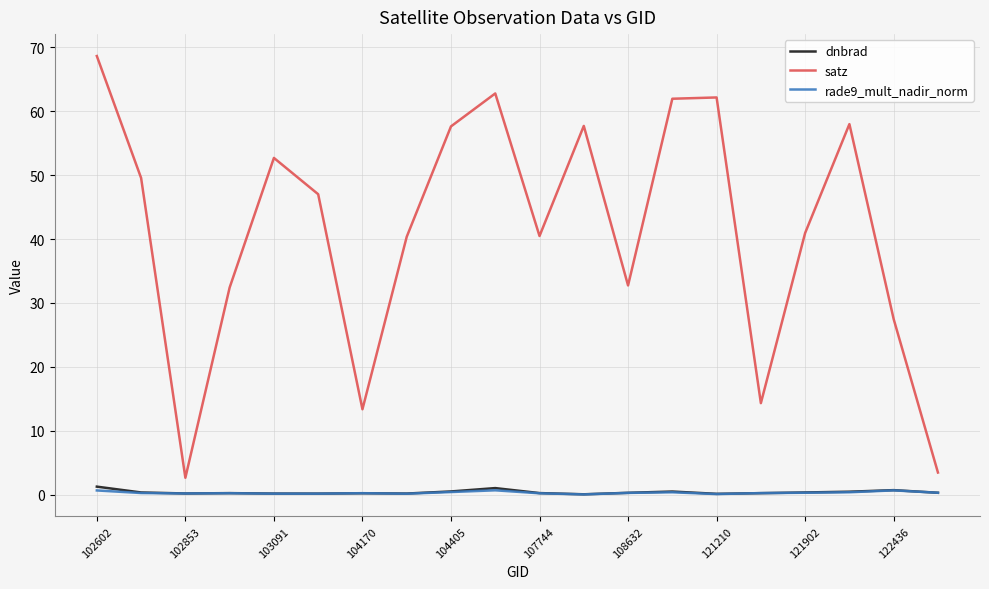

Which series has the largest range (max minus min)?

satz